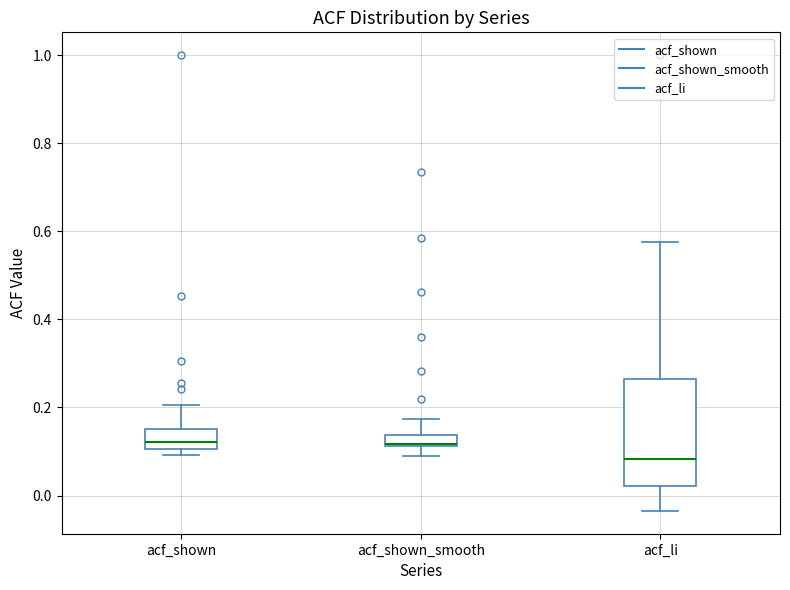

Where does the lower whisker of the box for acf_li end on the y-axis? The values are not printed on the chart, so give them approximately, as read against the axis.

-0.04